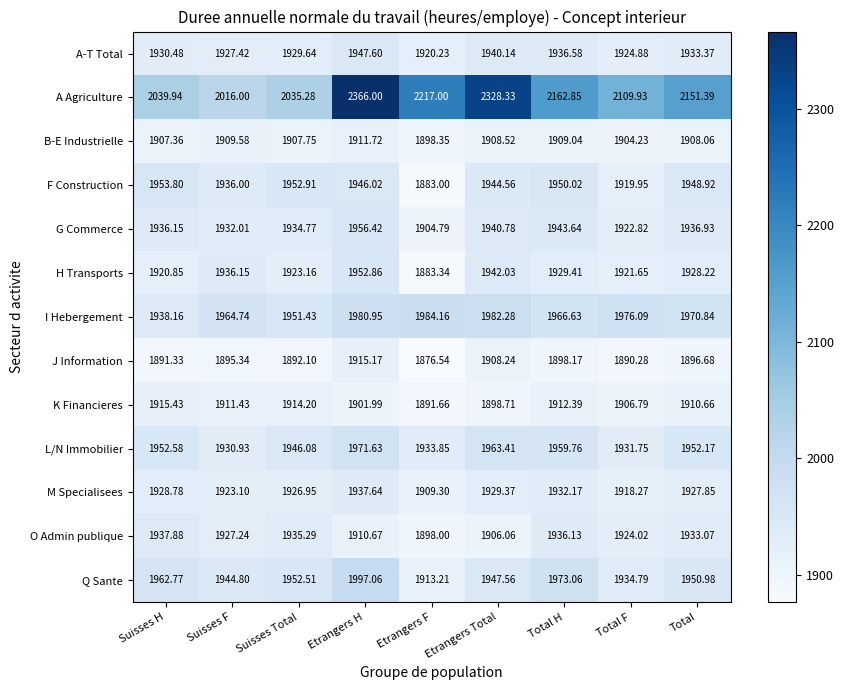

Where does the Q Sante series first go above 1950?

Suisses H